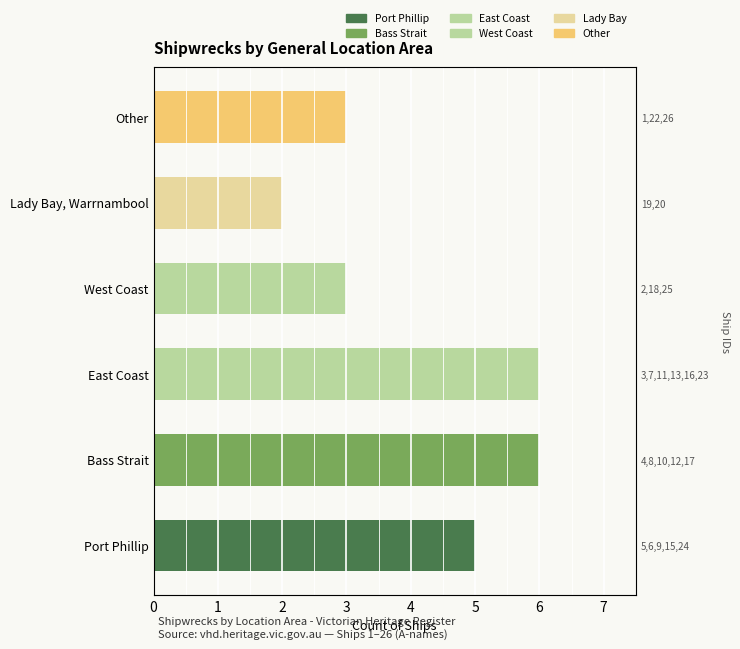

Reading left to right, extract all data points from this chart.

5	6	6	3	2	3